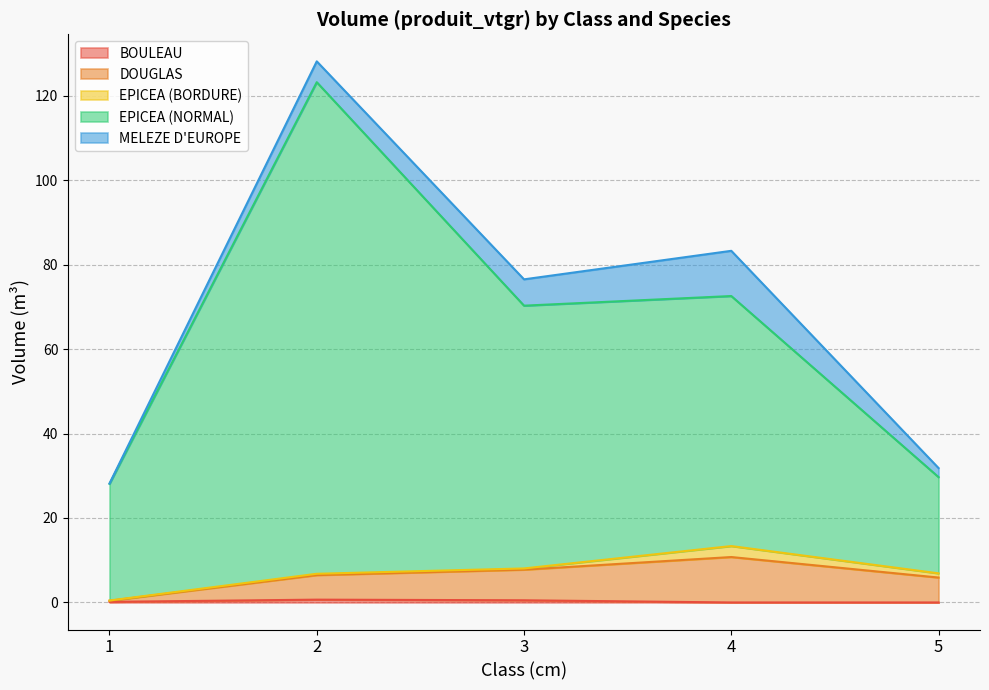

Is it true that EPICEA (NORMAL) equals 20.1 at 4?

False